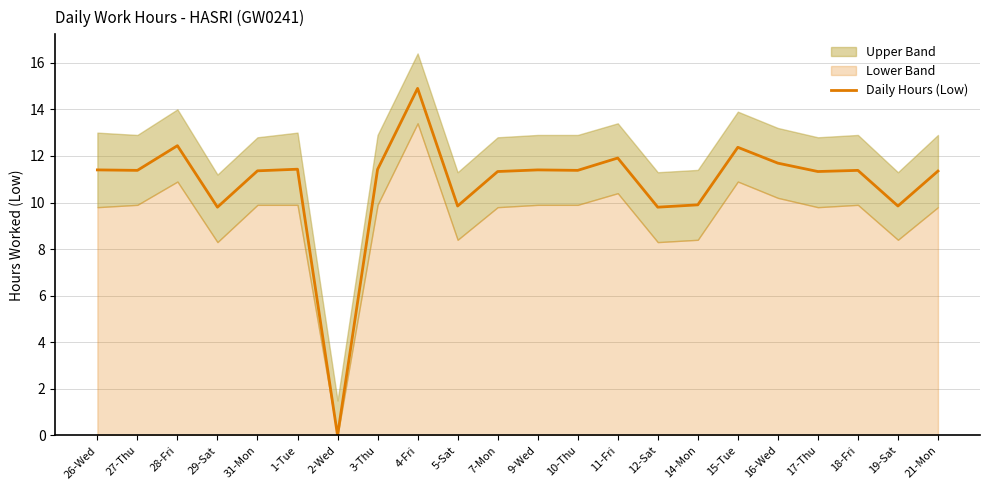

How many points are higher than both their immediate neighbors (excluding endpoints)?

7